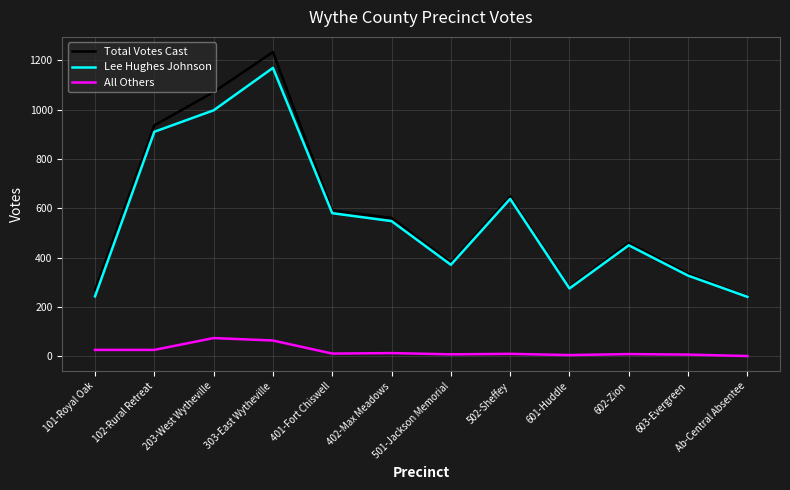

What is the sum of the Lee Hughes Johnson values at 603-Evergreen and 601-Huddle?

602